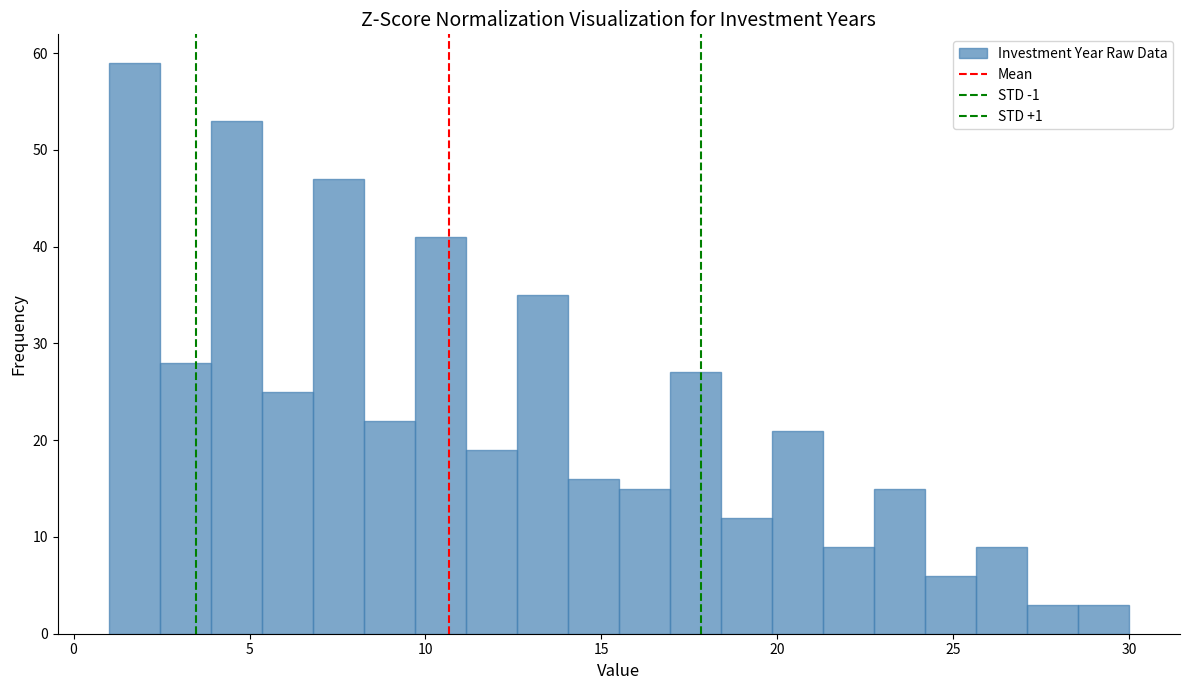

Around what value on the x-axis is the tallest bar? Give the approximate position of its centre, as read against the axis.

1.5